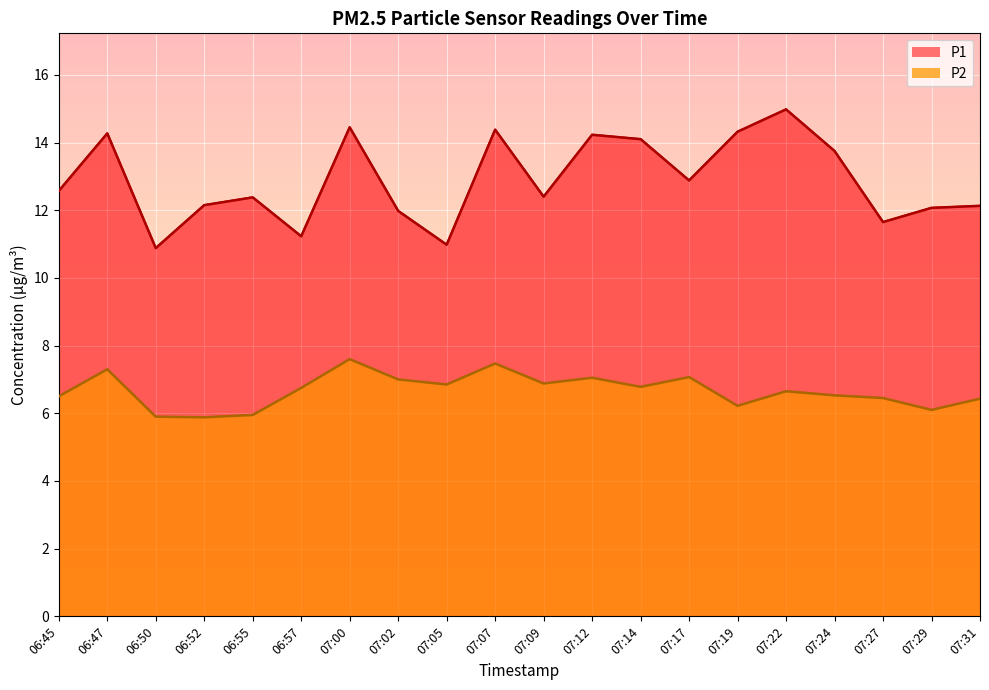

What is the lowest value of the P2 series?

5.9